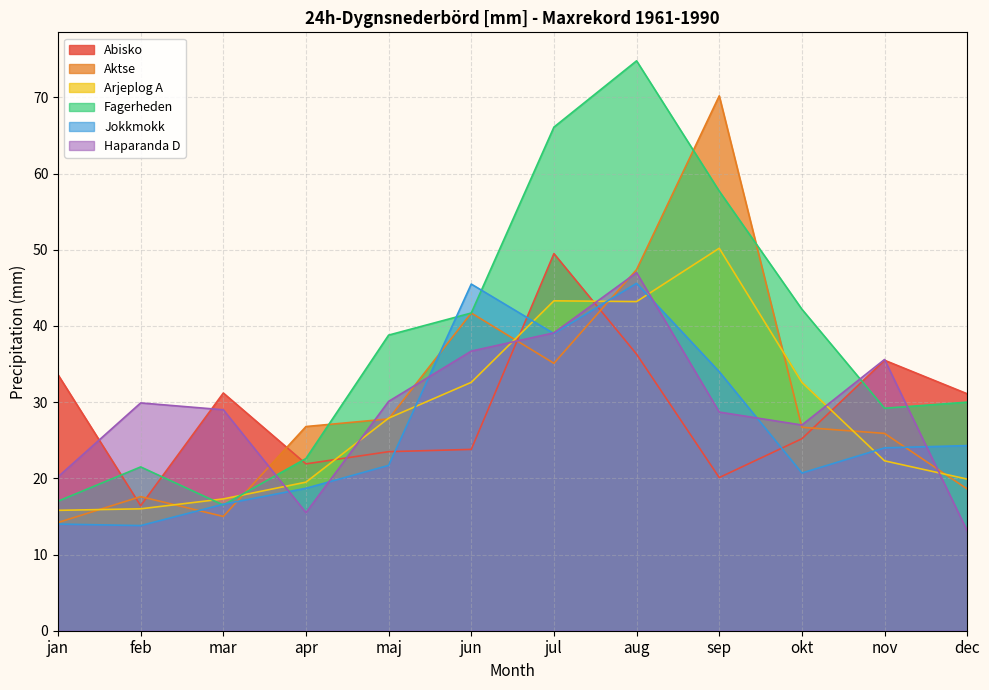

What is the label of the 2nd point from the right?

nov